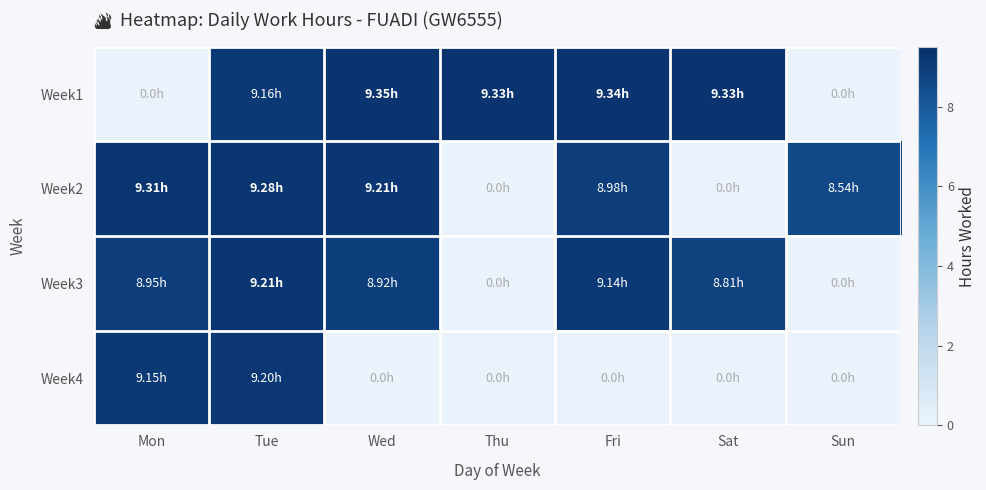

Which label corresponds to the largest value in the chart?

Wed